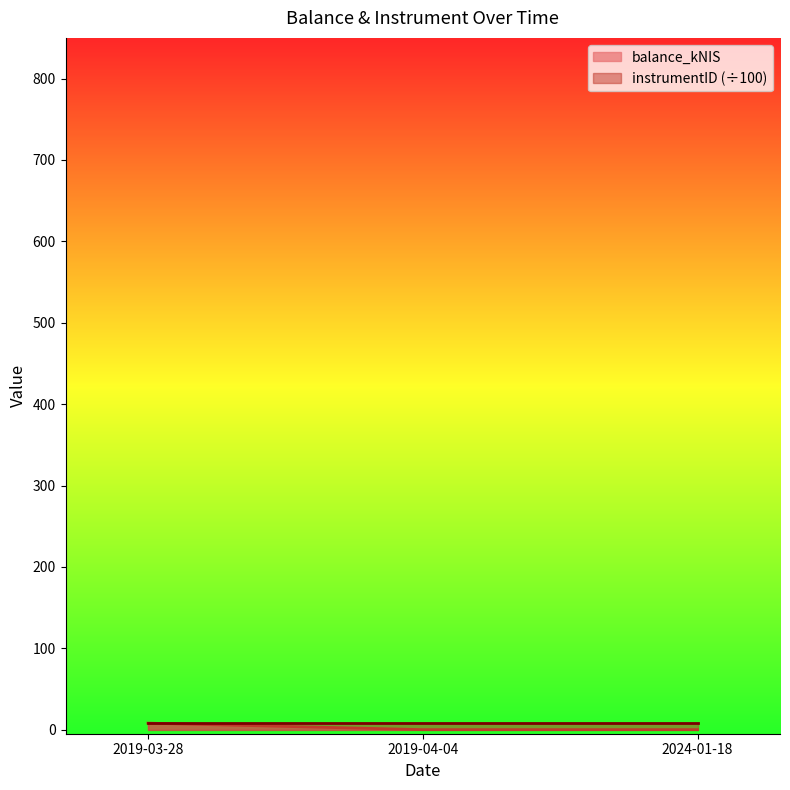

What is the change in value from 2019-03-28 to 2019-04-04?

-8.0